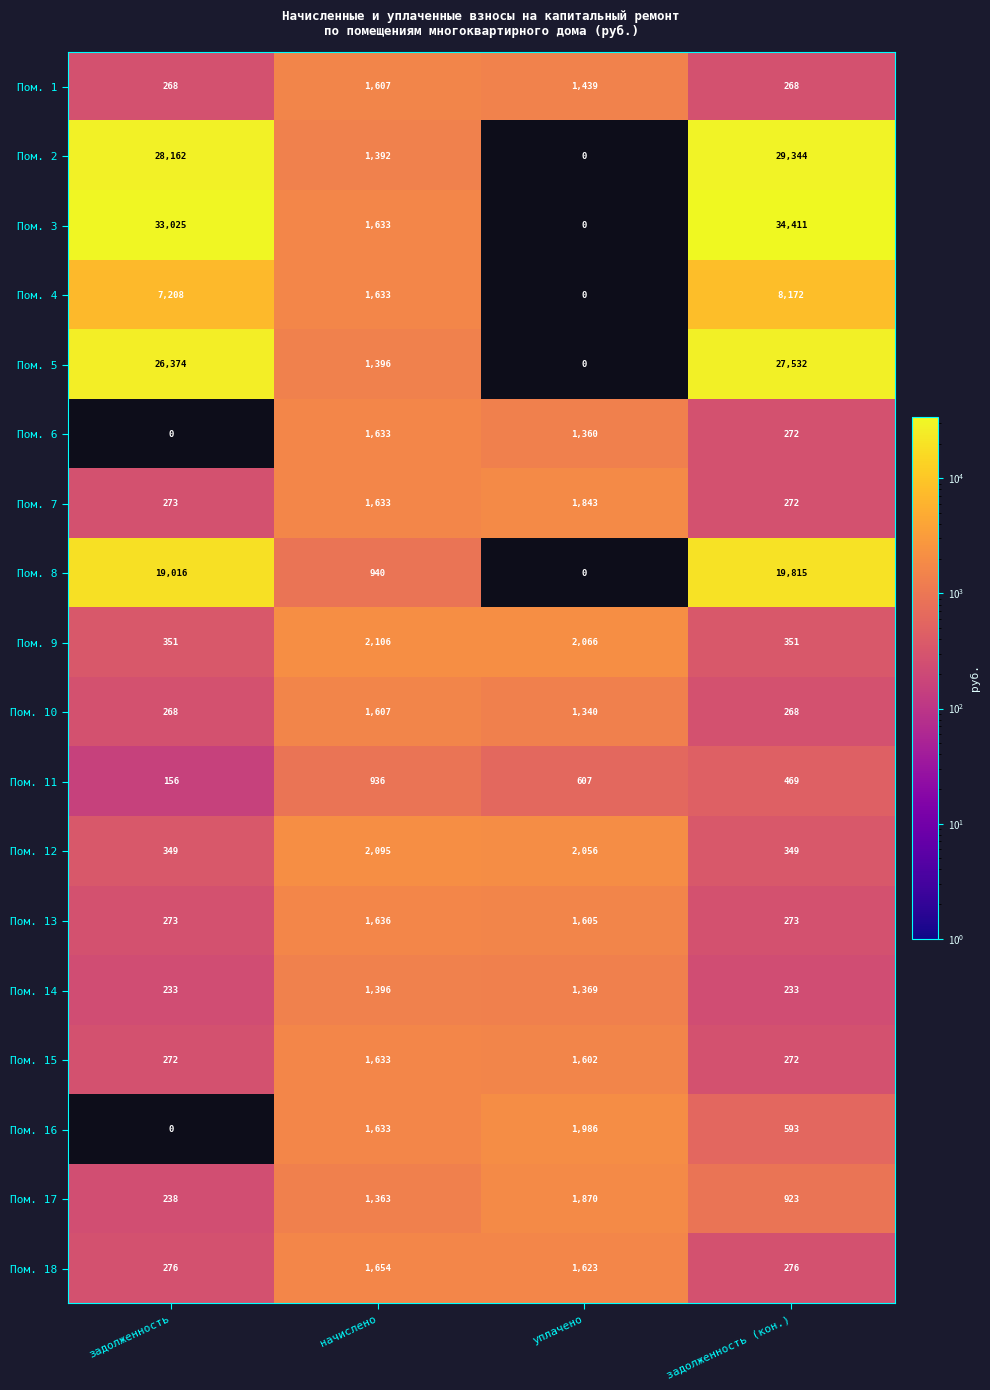

Read the Пом. 15 value at начислено, to the nearest 10.

1630